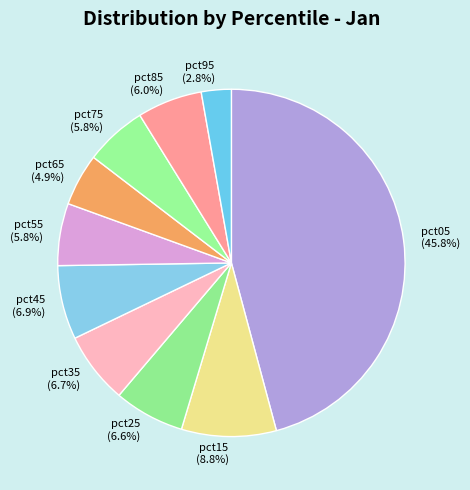

To the nearest percent, what is the average slice percentage?

10%